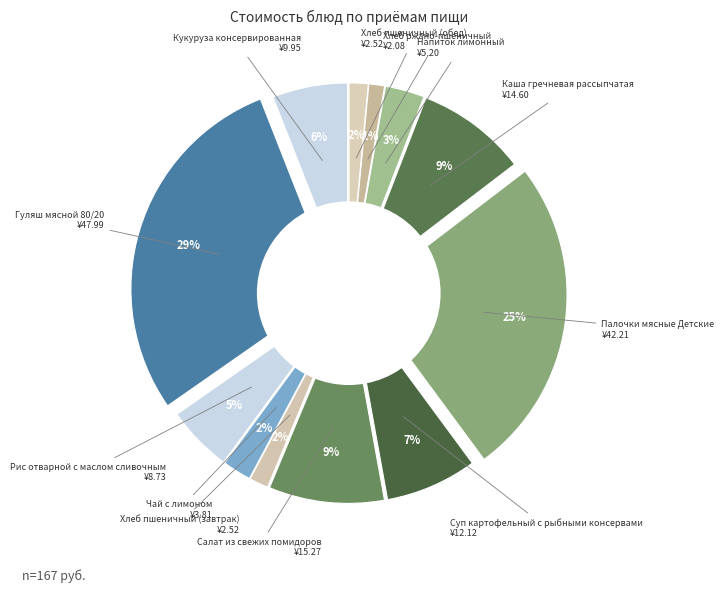

How much of the chart is everything except Суп картофельный с рыбными консервами?

92.7%